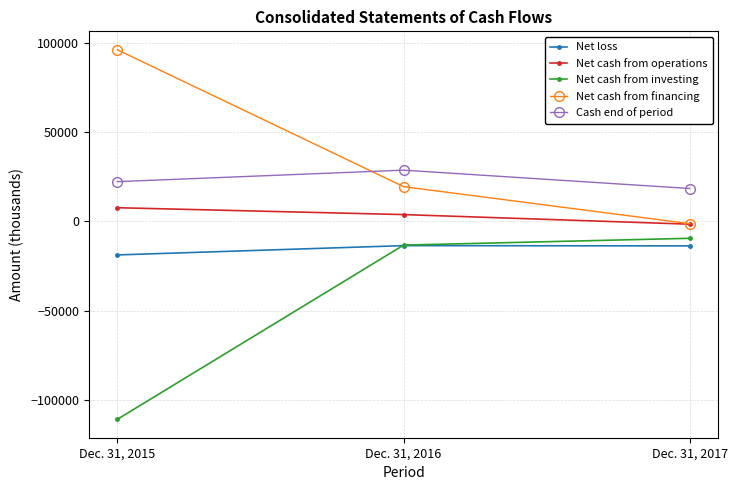

What is the spread (max minus min) of values at Dec. 31, 2017?

32137